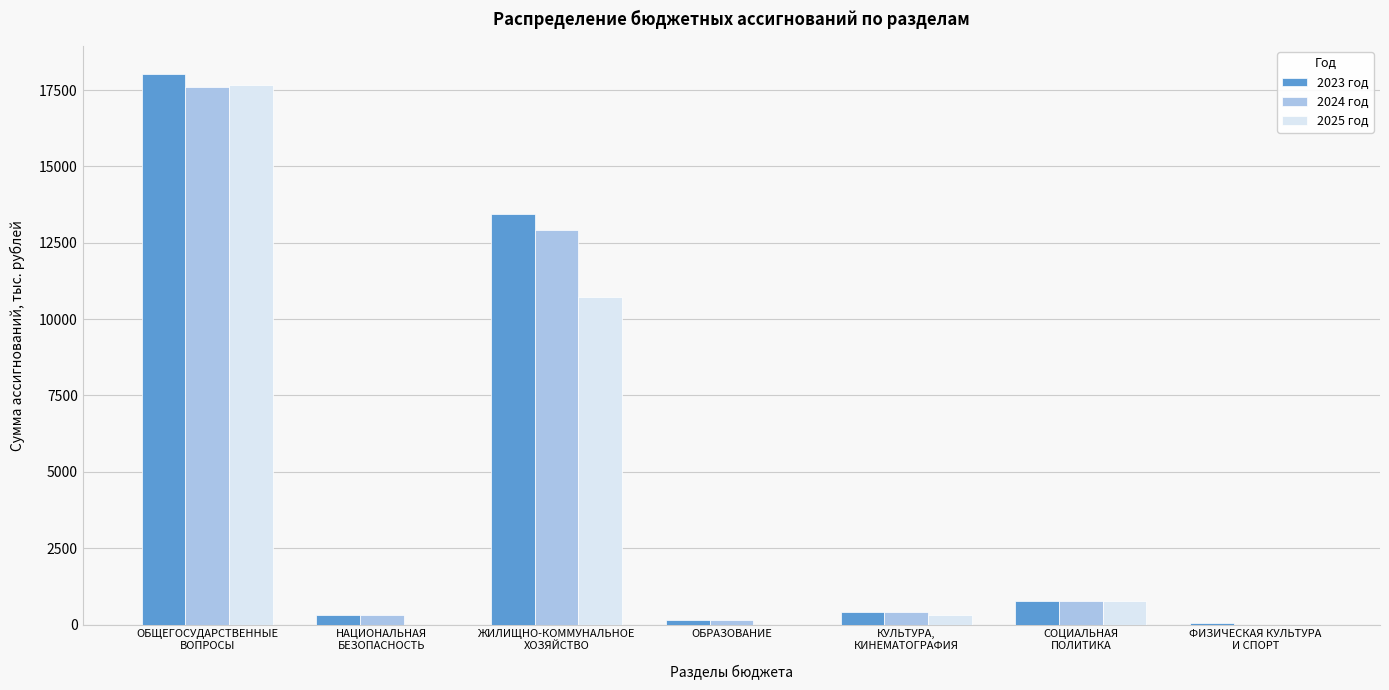

Is it true that 2025 год equals 0.0 at ОБРАЗОВАНИЕ?

True